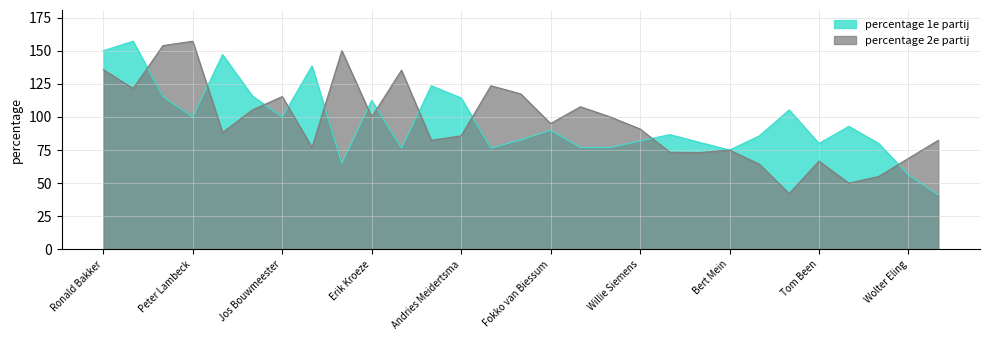

Which has a higher value, Erik Kroeze or Hilko Blaauw?

Erik Kroeze